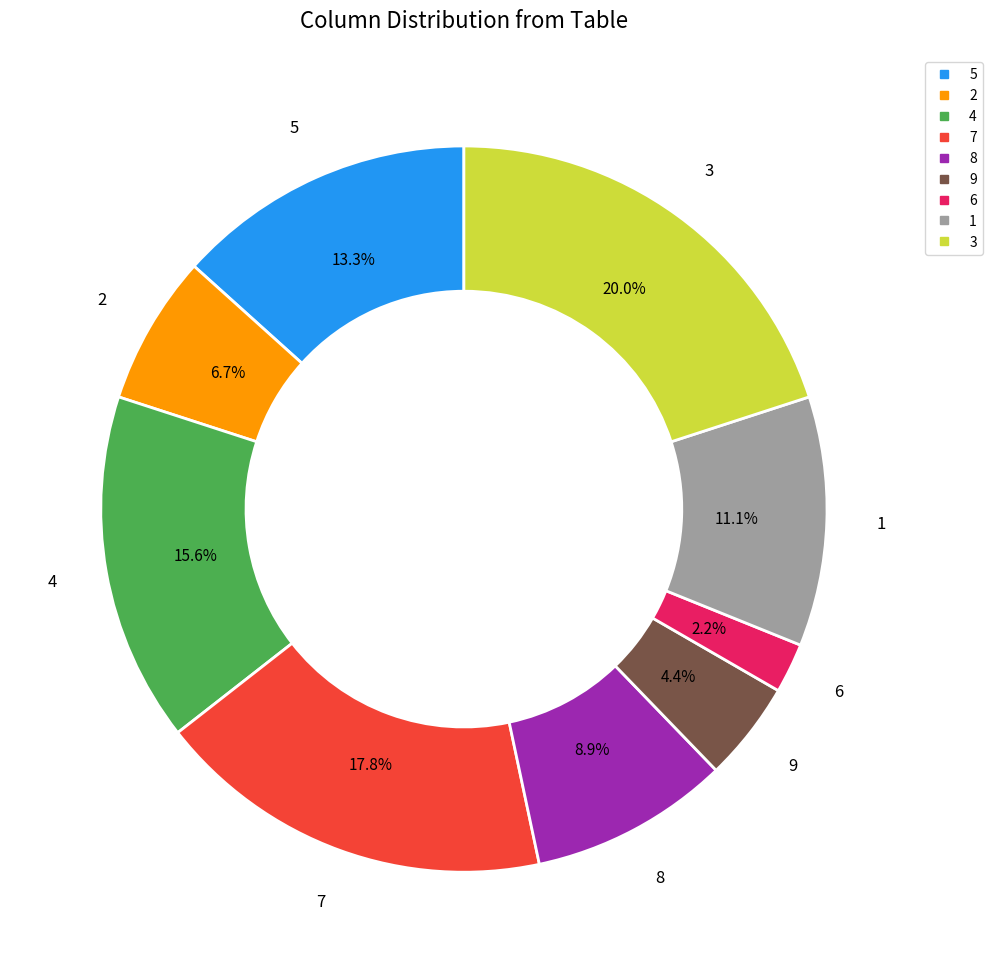

Between 2 and 4, which is larger?

4